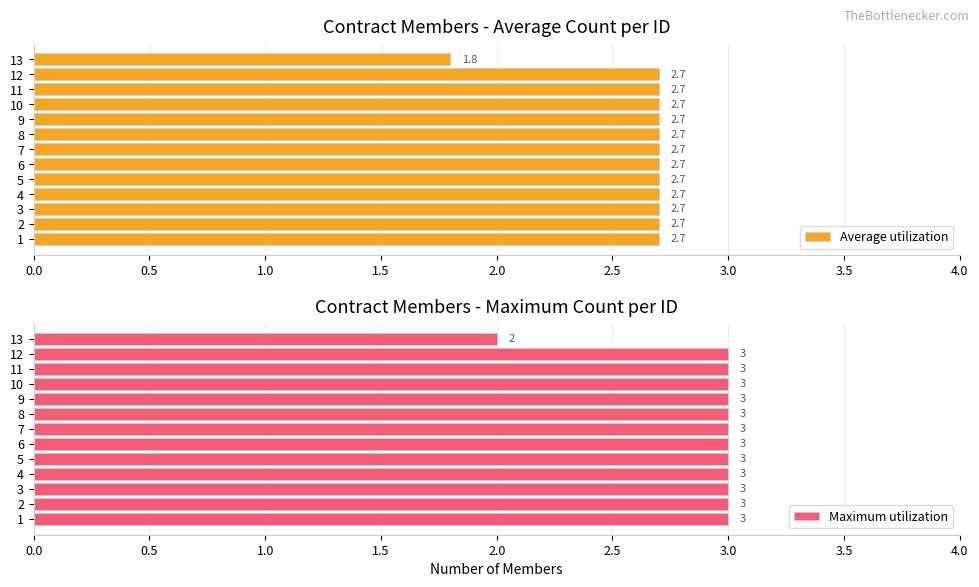

List the series in order of their peak value, lowest first.

Average utilization, Maximum utilization